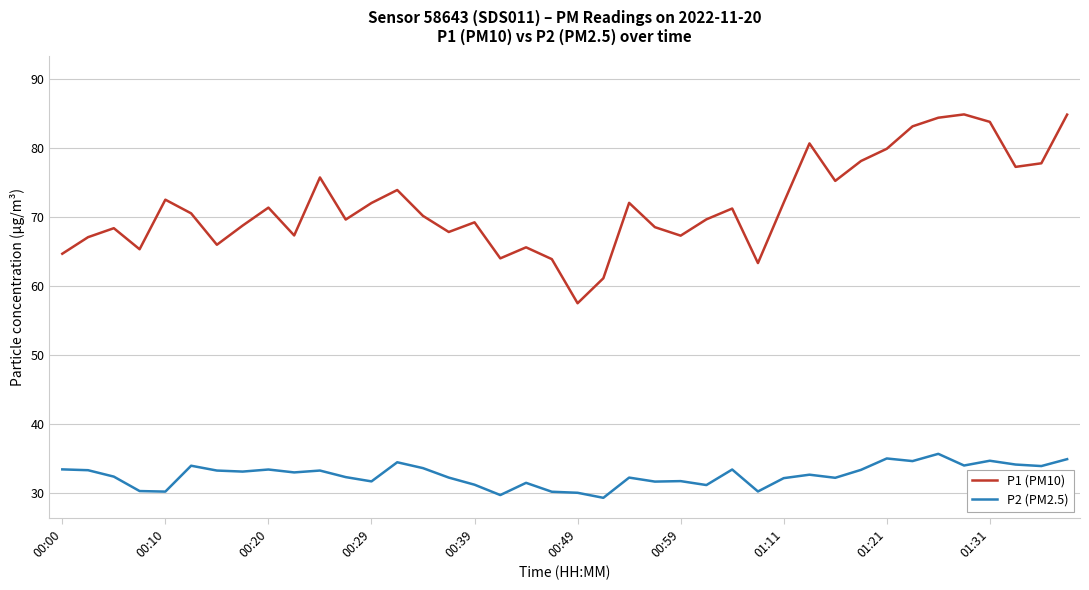

True or false: P2 (PM2.5) and P1 (PM10) cross at least once.

False